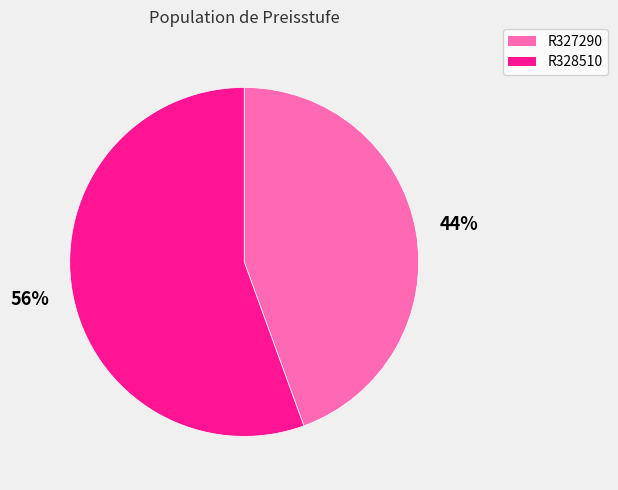

To the nearest percent, what is the combined percentage of R328510 and R327290?

100%